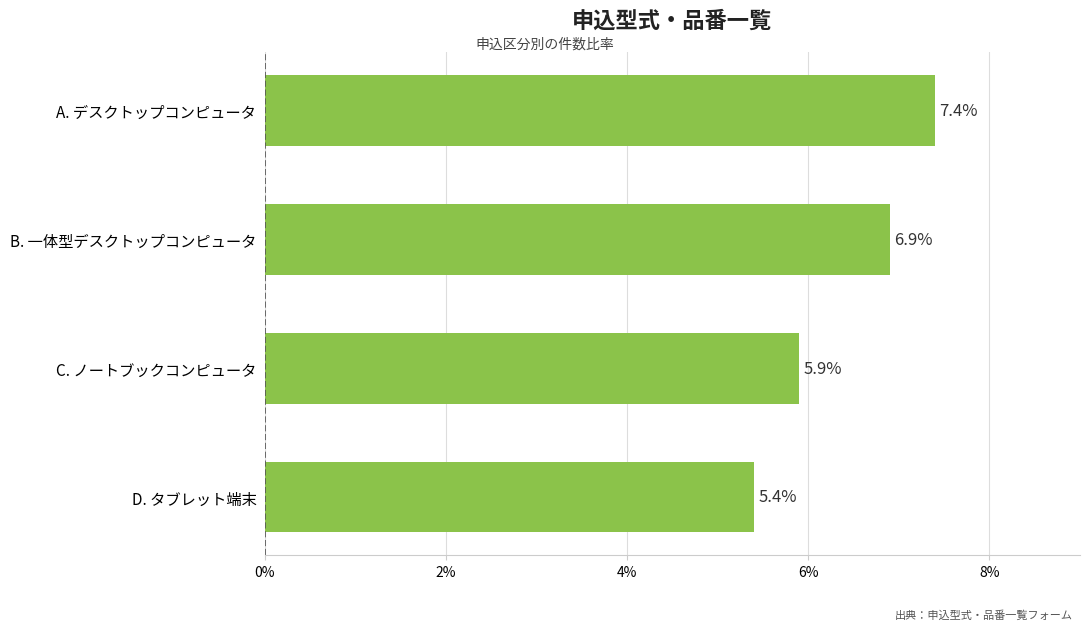

What is the smallest value displayed?

5.4